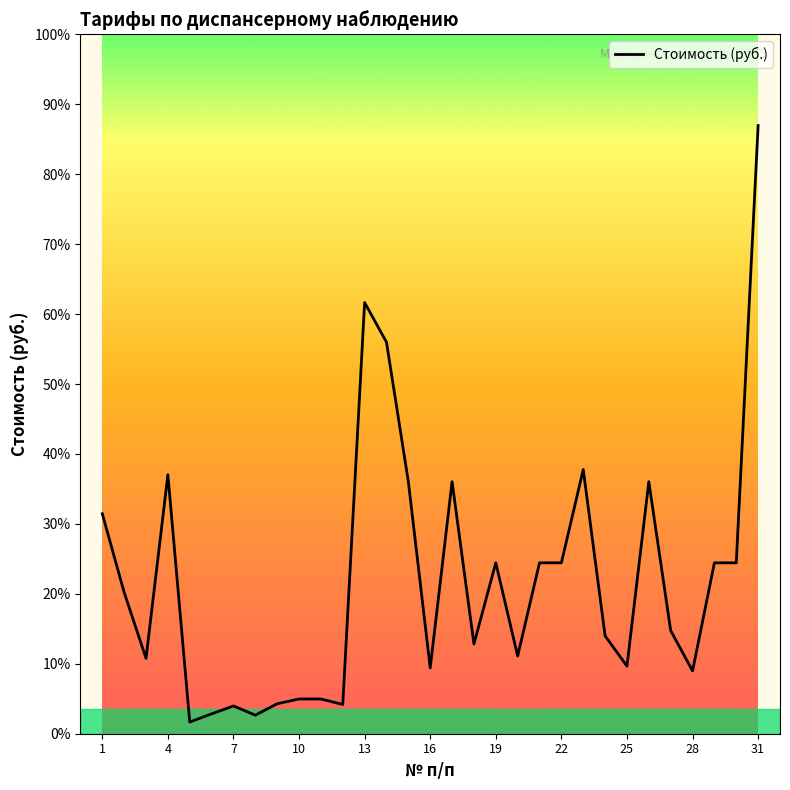

Is this an area chart (filled region under the line)?

No